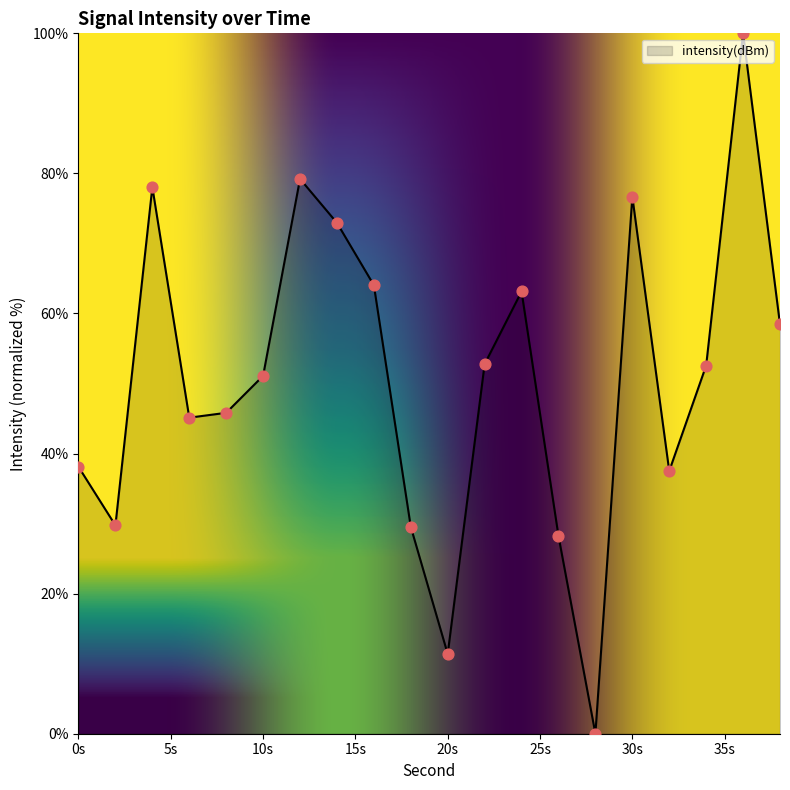

What is the greatest value displayed?

100.0